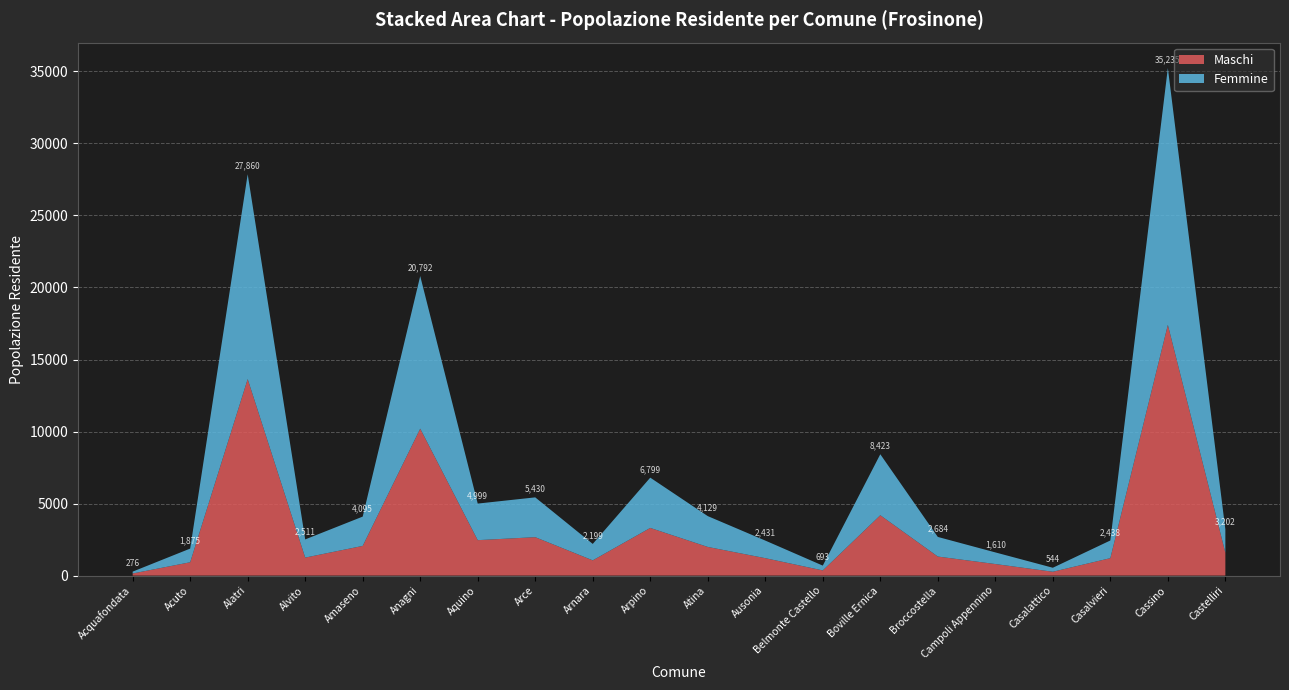

Reading left to right, what are all the values shown in this chart?

Maschi: 147	926	13642	1249	2061	10199	2460	2667	1058	3310	1989	1210	359	4190	1322	802	267	1211	17405	1590
Femmine: 129	949	14218	1262	2034	10593	2539	2763	1141	3489	2140	1221	334	4233	1362	808	277	1227	17830	1612